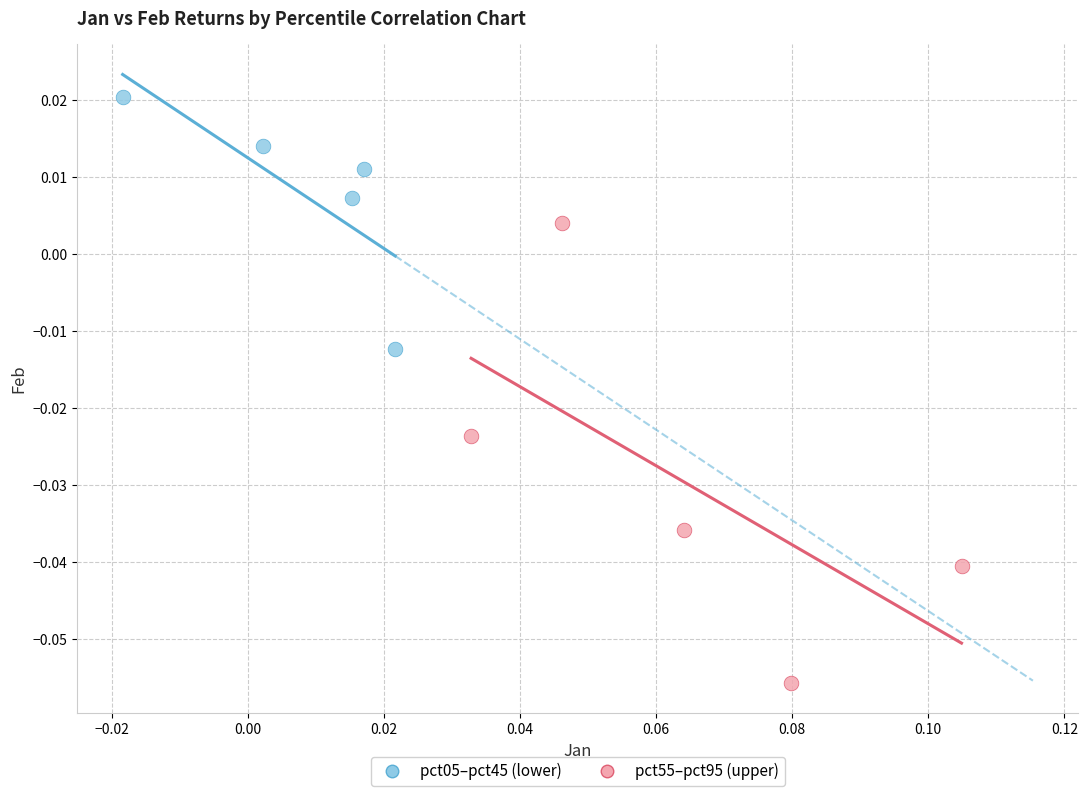

Which series has the widest spread of Y values?

pct55–pct95 (upper)